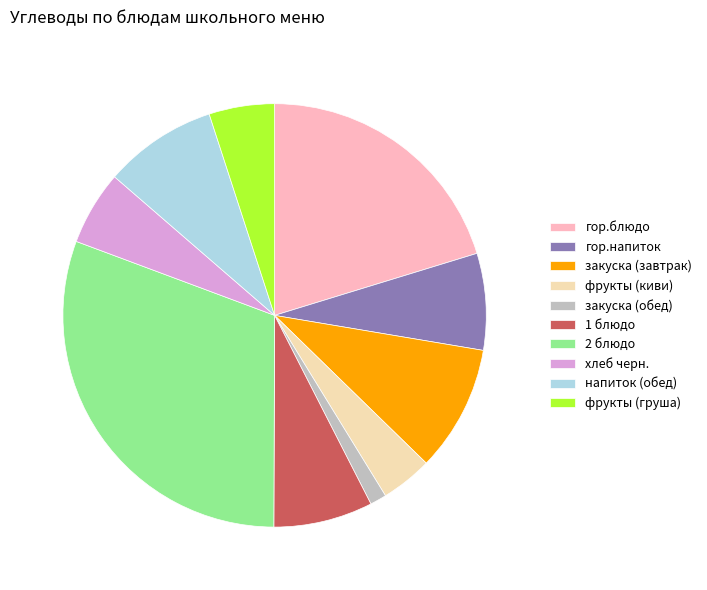

Is the sum of гор.напиток and напиток (обед) greater than half?

No